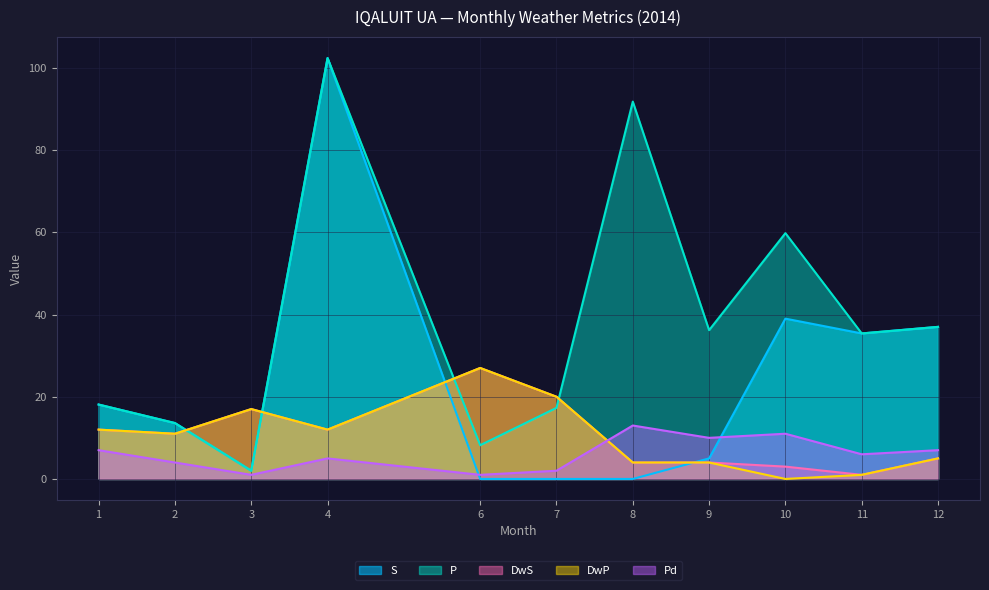

How many data points does each series have?

11